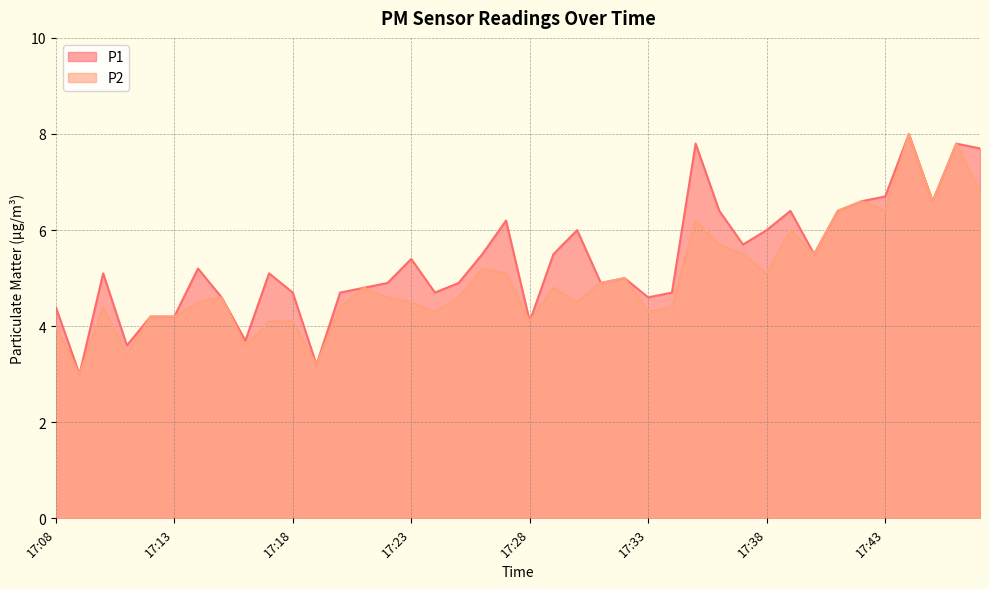

True or false: P1 has more than 2 interior local peaks.

True